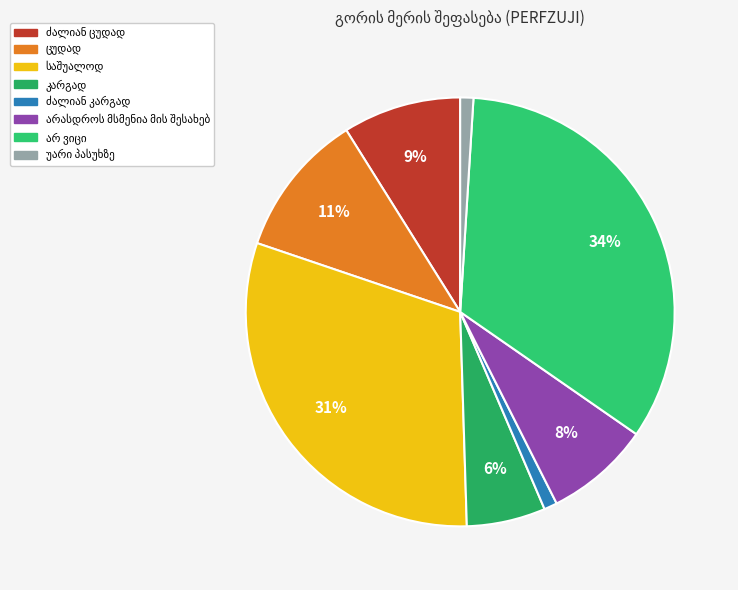

What percentage is the ძალიან ცუდად slice, to the nearest percent?

9%